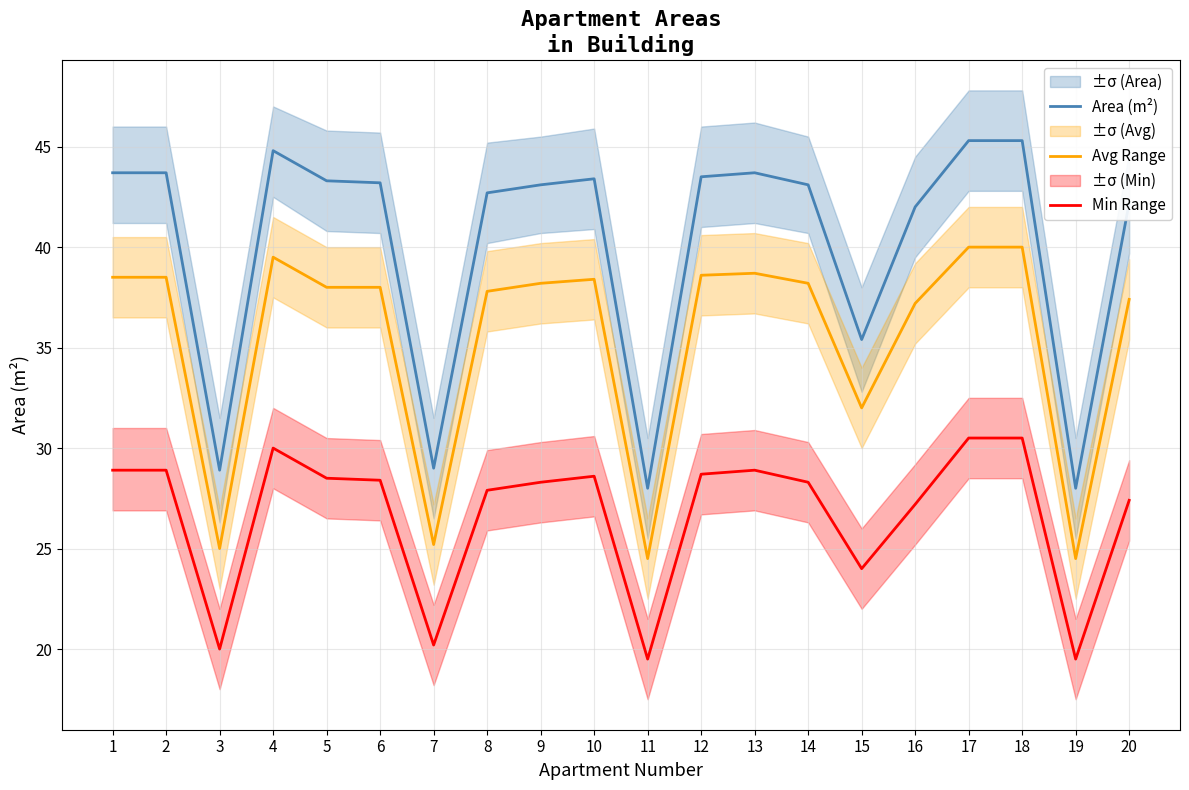

Rank the series by their average value, from lowest to highest.

Min Range, Avg Range, Area (m²)